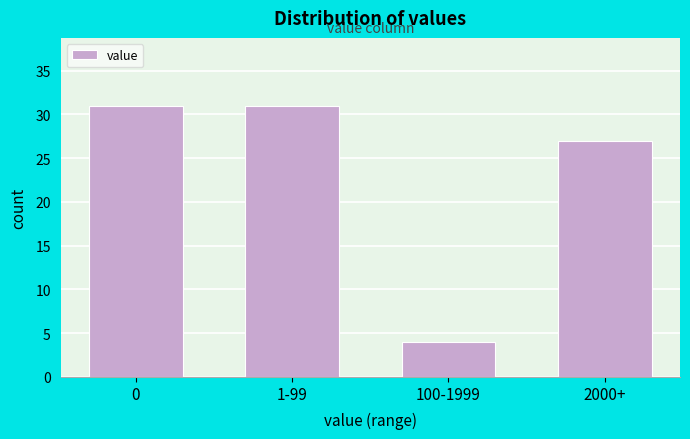

Reading left to right, list all the values displayed in this chart.

0=31	1-99=31	100-1999=4	2000+=27